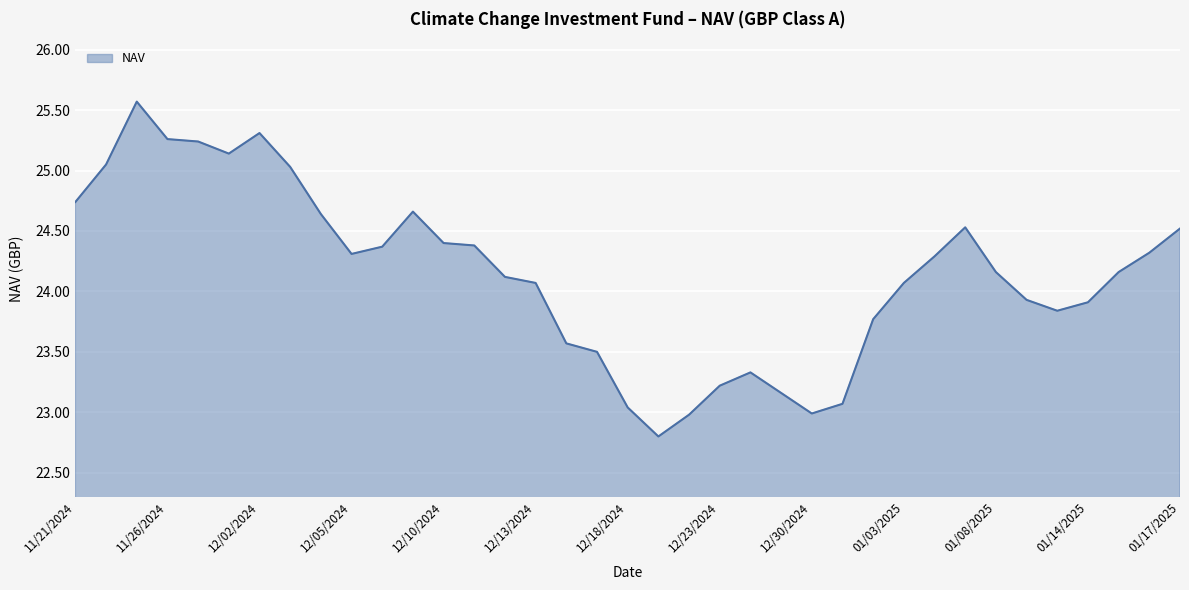

What is the greatest value displayed?

25.6